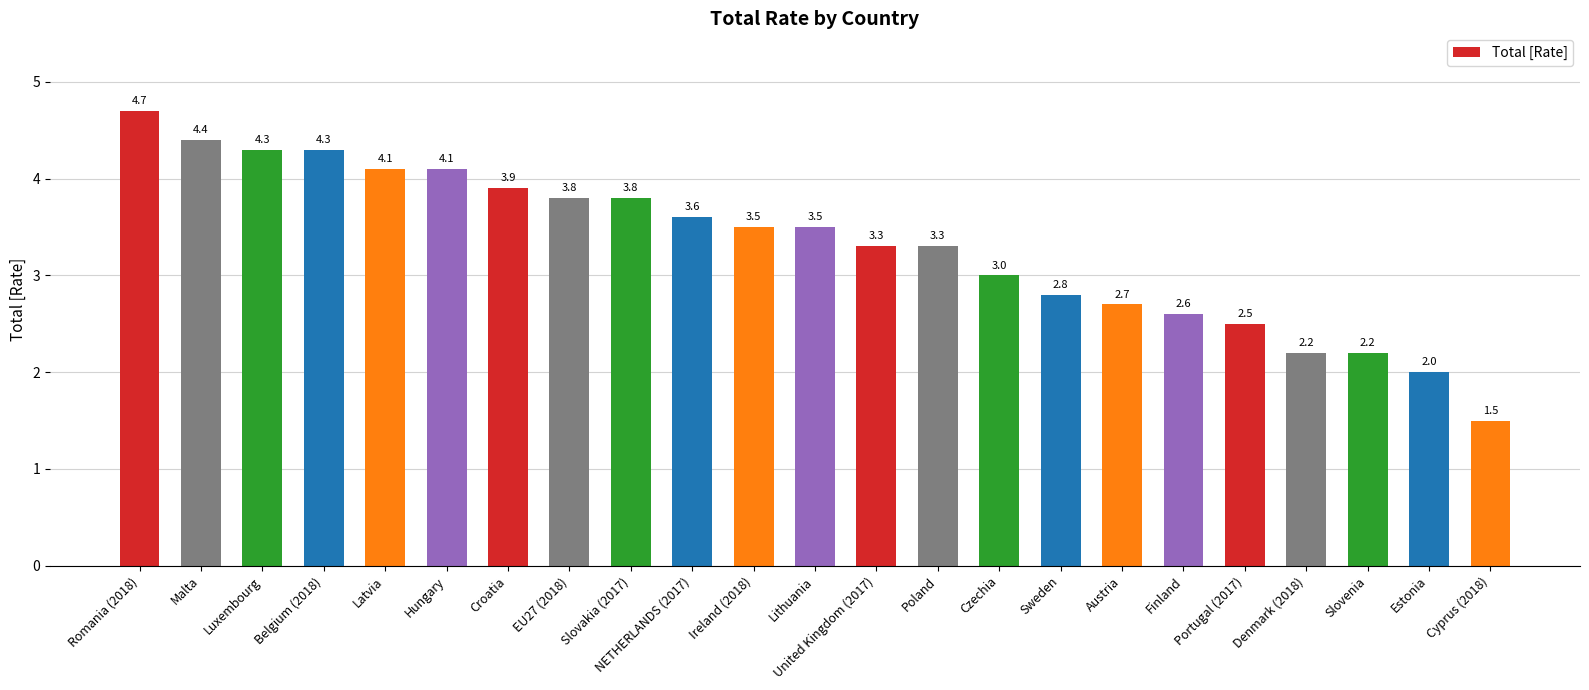

What is the label of the 11th bar from the left?

Ireland (2018)